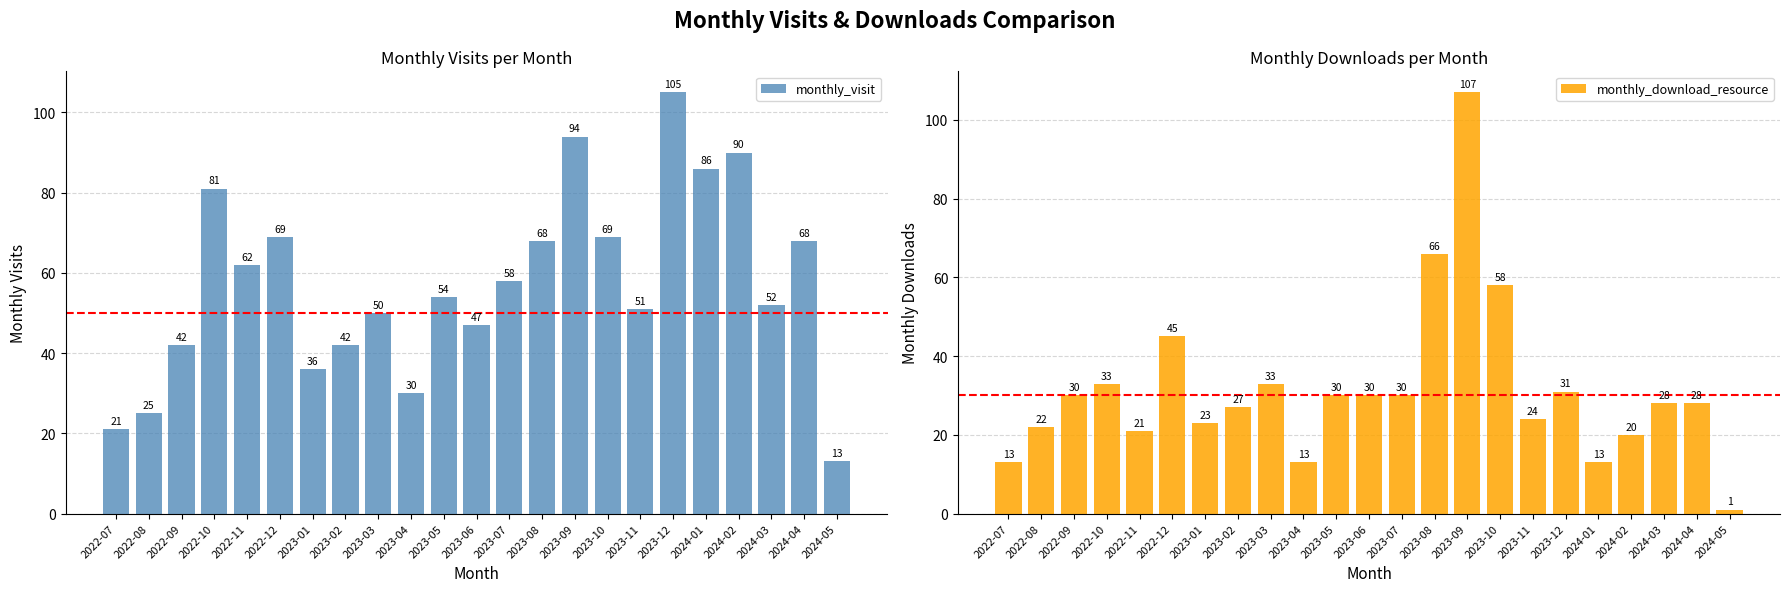

How many categories are shown in the chart?

23